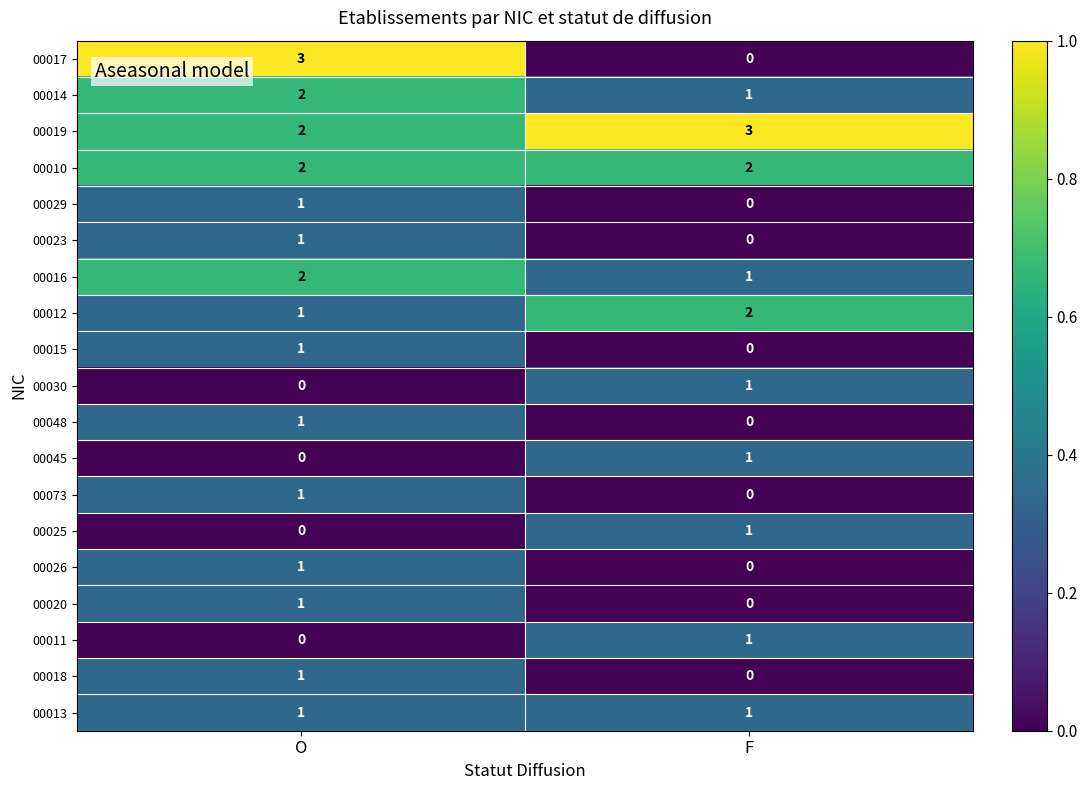

List the labels in order of 00017 value, smallest first.

F, O